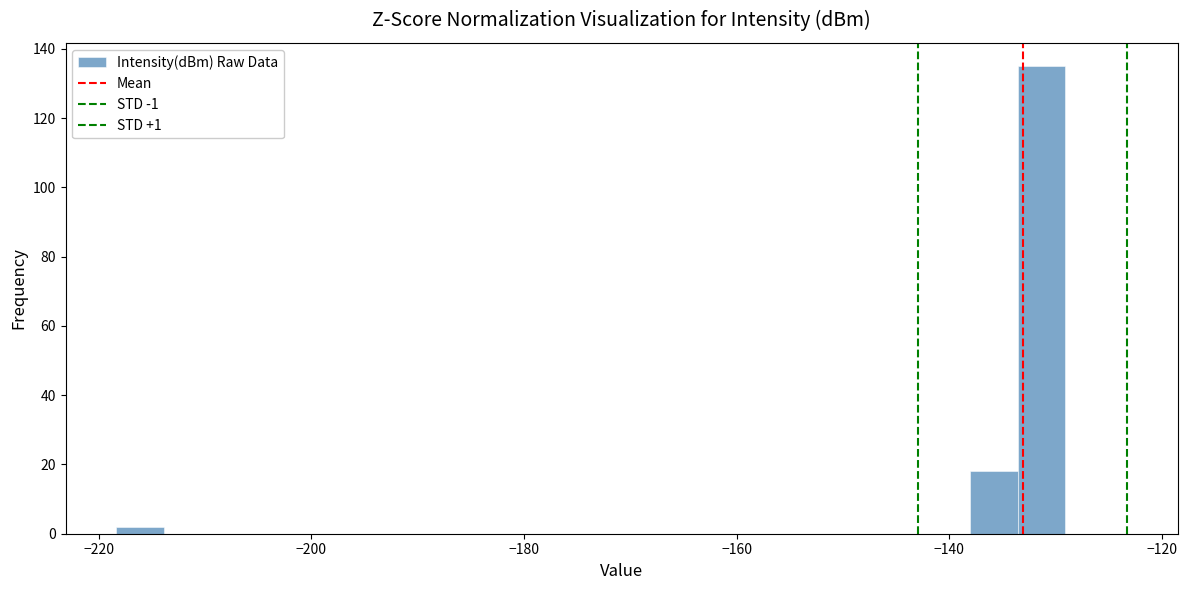

Read against the x-axis, roughly where is the centre of the tallest bar?

-132